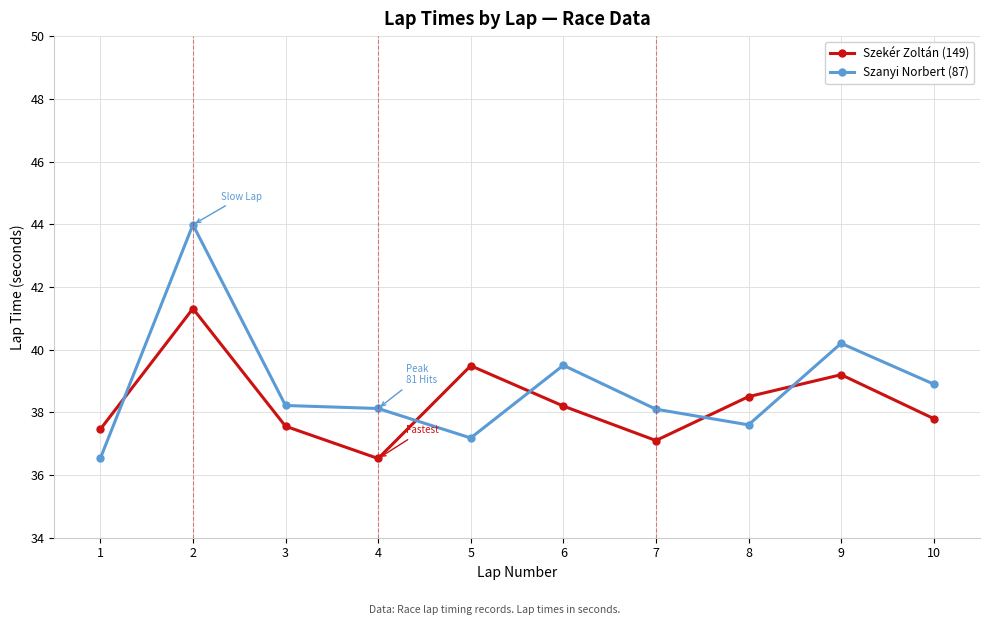

Is it true that Szanyi Norbert (87) equals 39.5 at 6?

True